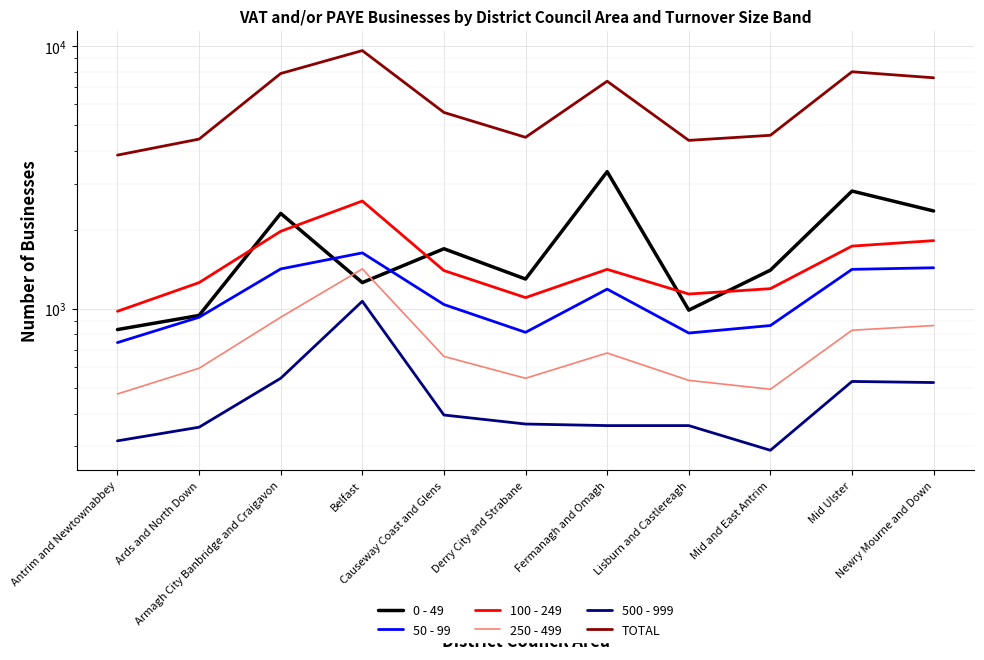

Rank the categories by 0 - 49 value from highest to lowest.

Fermanagh and Omagh, Mid Ulster, Newry Mourne and Down, Armagh City Banbridge and Craigavon, Causeway Coast and Glens, Mid and East Antrim, Derry City and Strabane, Belfast, Lisburn and Castlereagh, Ards and North Down, Antrim and Newtownabbey